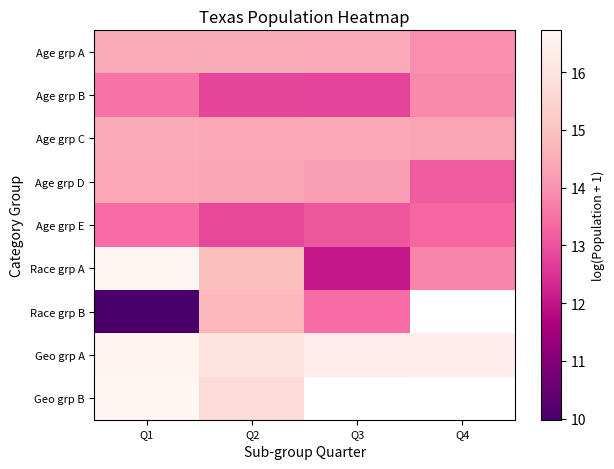

Which series has the largest total across all categories?

Geo grp A